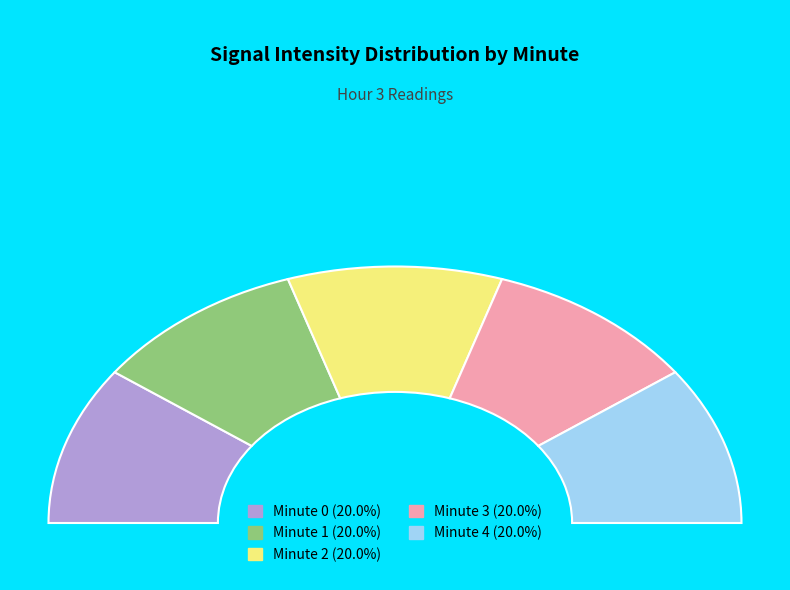

Which slice is the smallest?

Minute 4